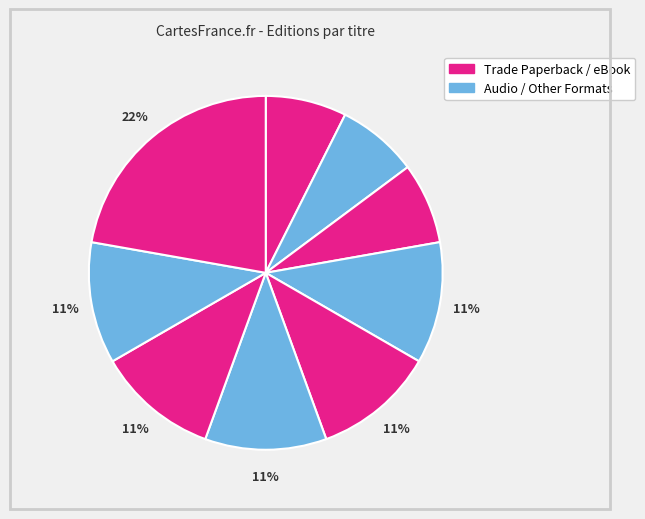

Does any single category account for the majority?

No